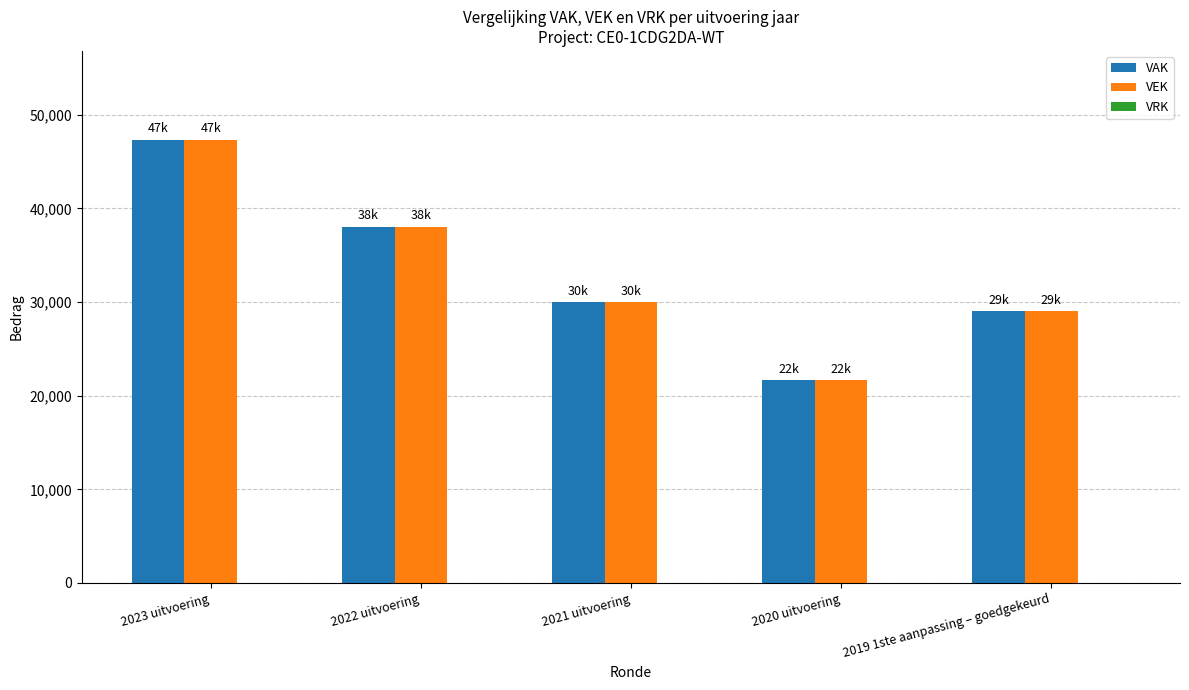

What is the difference between the maximum and second lowest values in the VAK series?

18349